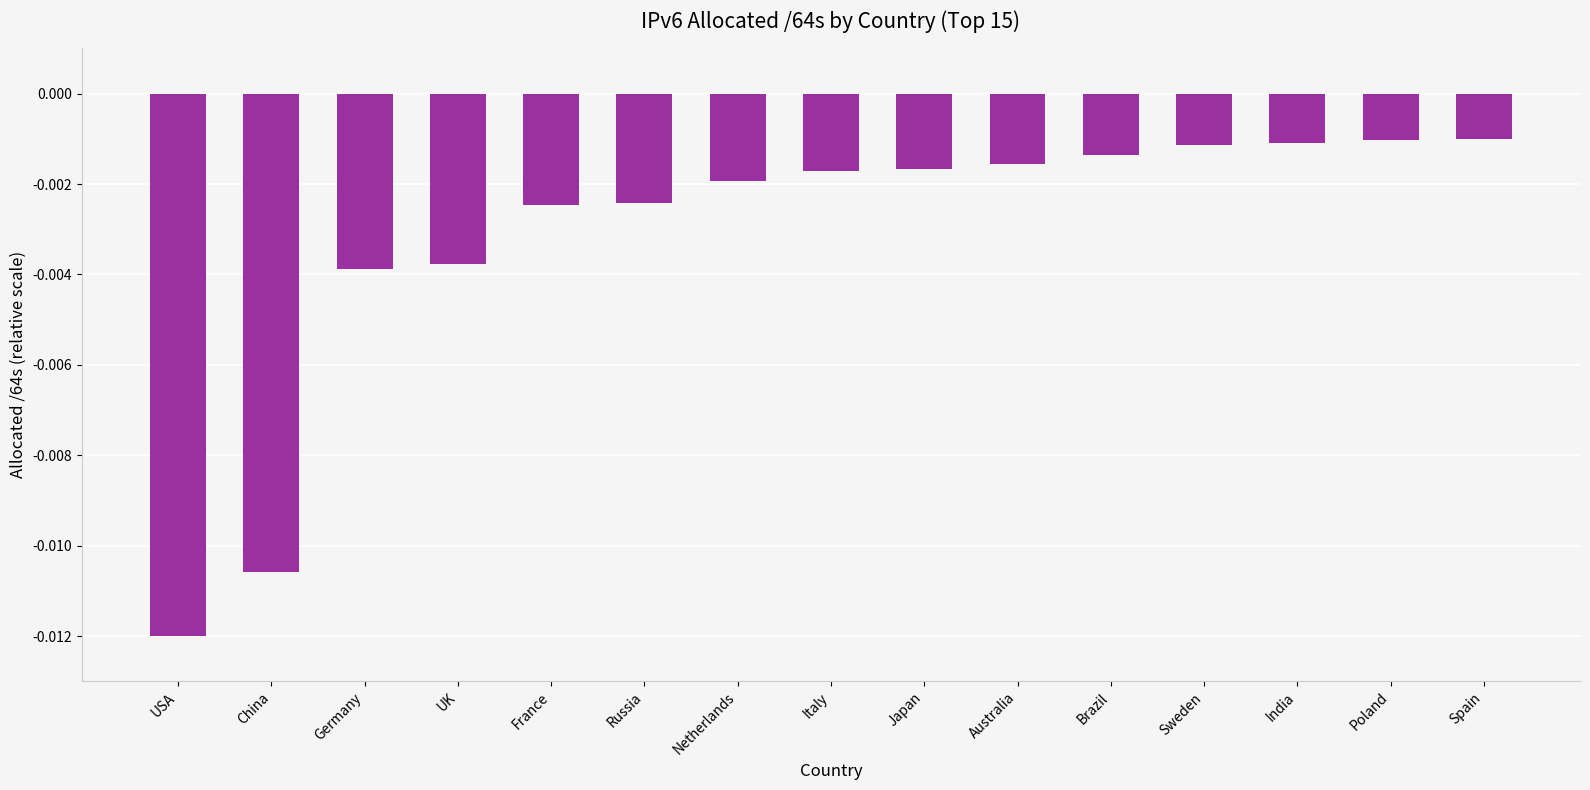

Which category has the lowest value across all series?

USA